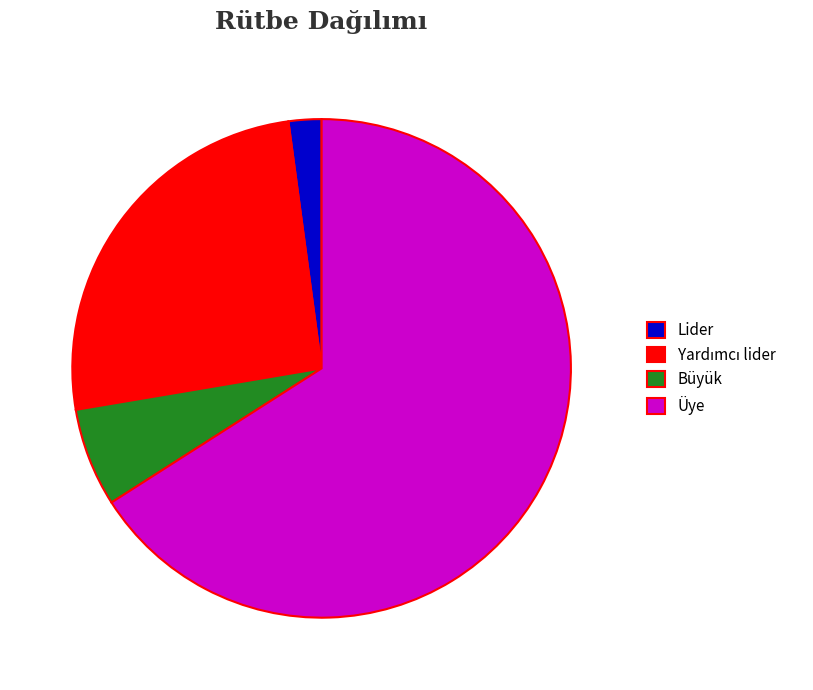

Approximately how many times larger is the value at Lider compared to Büyük?

0.3